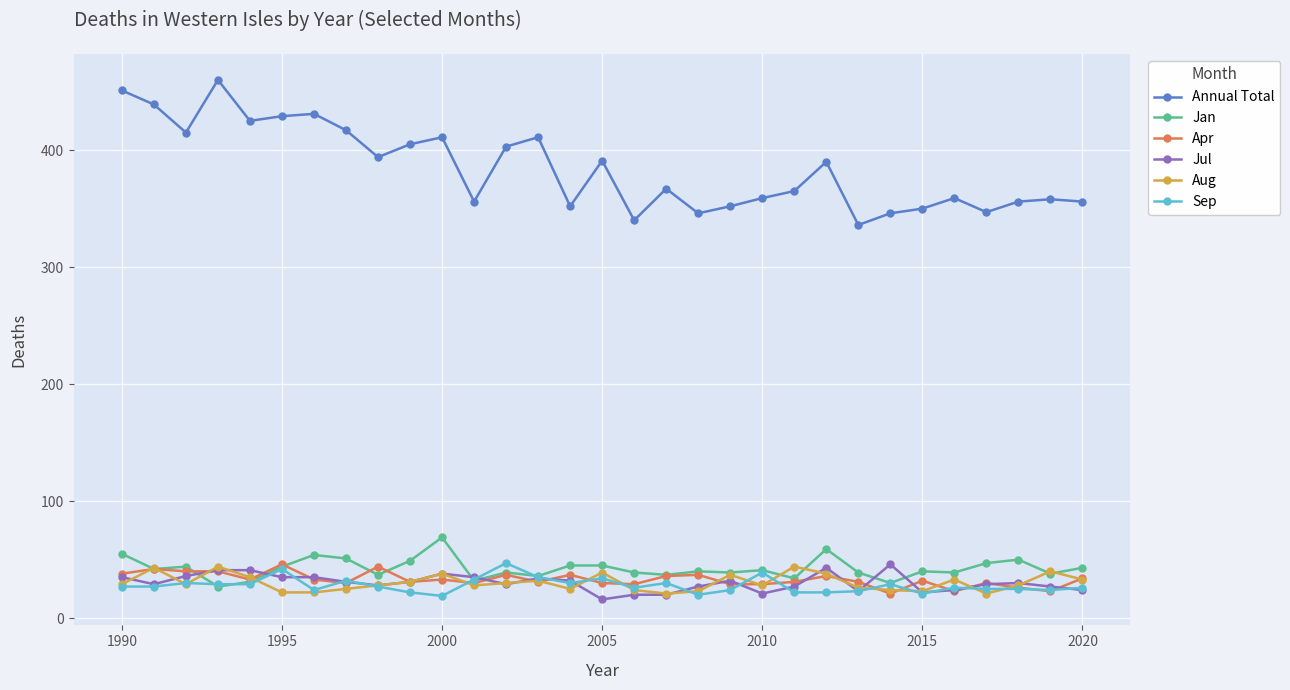

Which series has the largest total across all categories?

Annual Total